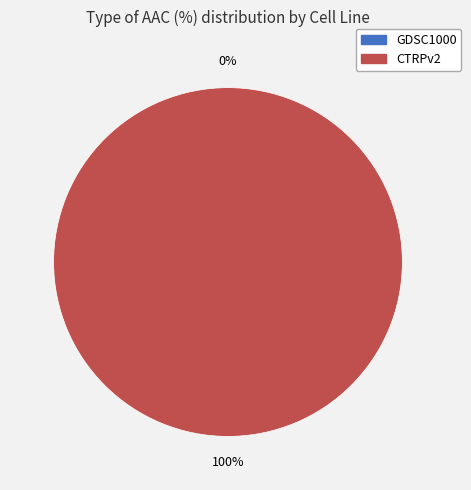

Which category has the smallest portion of the pie?

GDSC1000